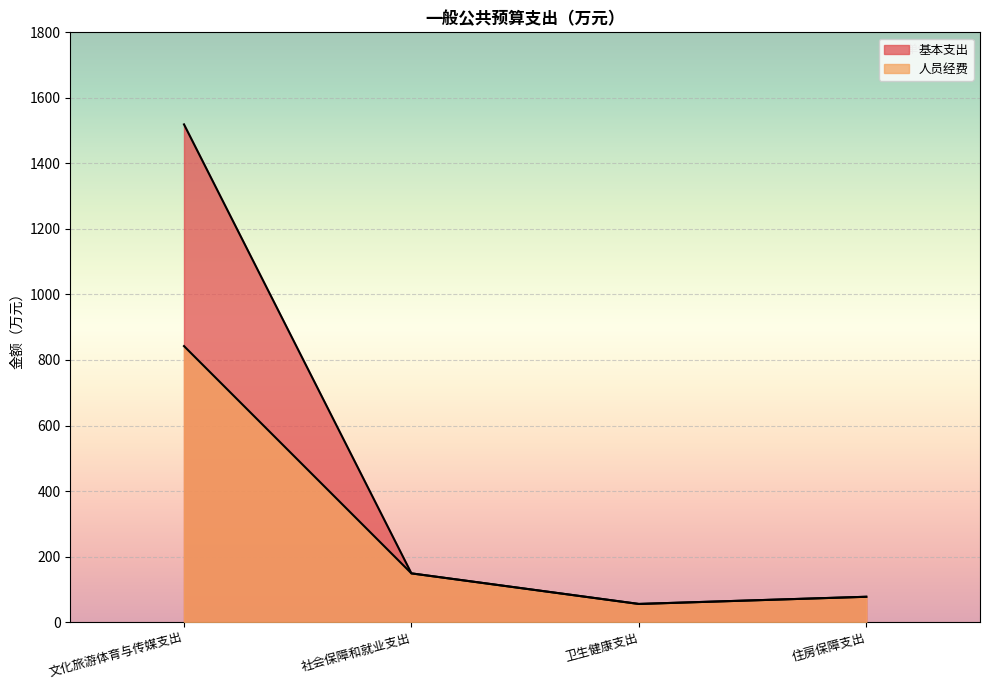

Reading left to right, what are all the values shown in this chart?

基本支出: 文化旅游体育与传媒支出=1519.1	社会保障和就业支出=148.8	卫生健康支出=55.5	住房保障支出=77.4
人员经费: 文化旅游体育与传媒支出=842.5	社会保障和就业支出=148.8	卫生健康支出=55.5	住房保障支出=77.4